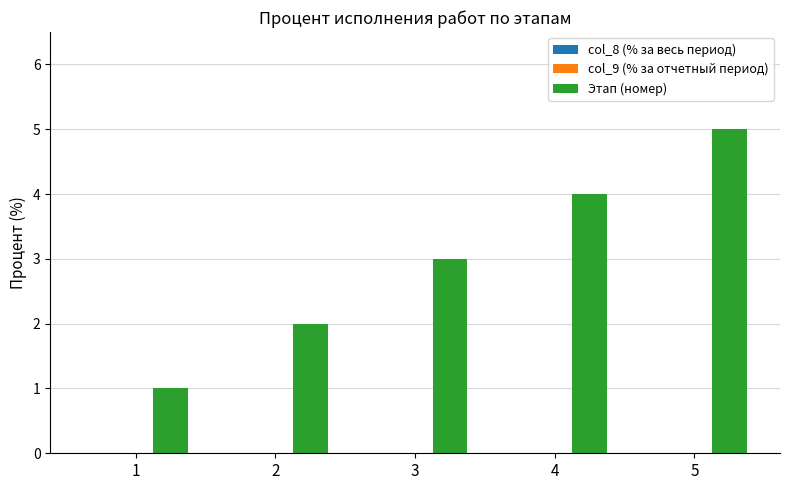

Does the chart contain any negative values?

No